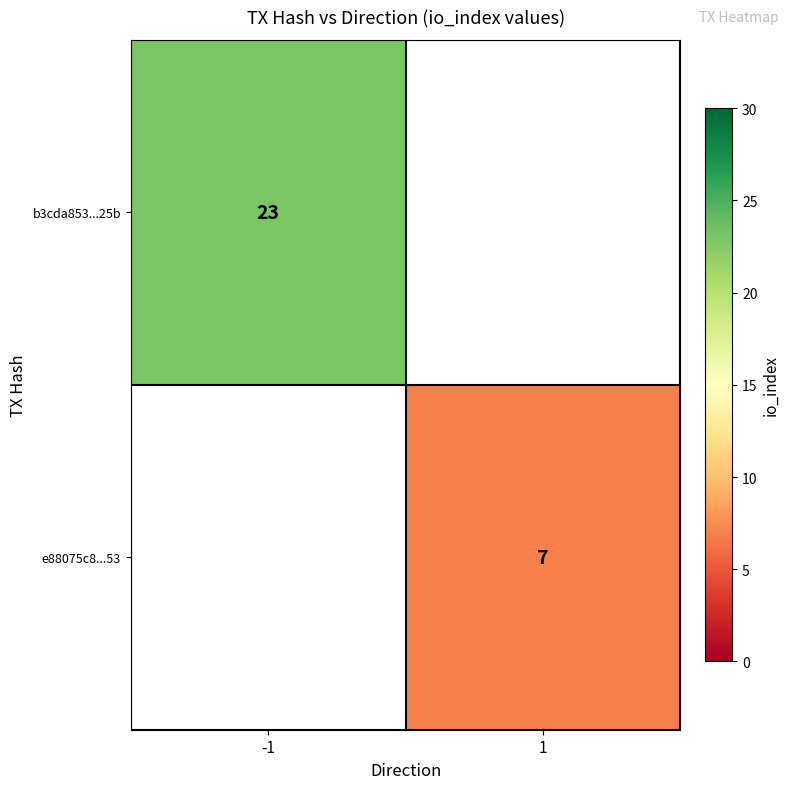

The value of e88075c8...53 at 1 is 7. True or false?

True